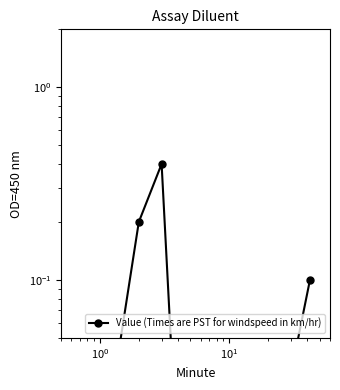

What is the difference between the values at $\mathdefault{10^{0}}$ and 14?

0.2